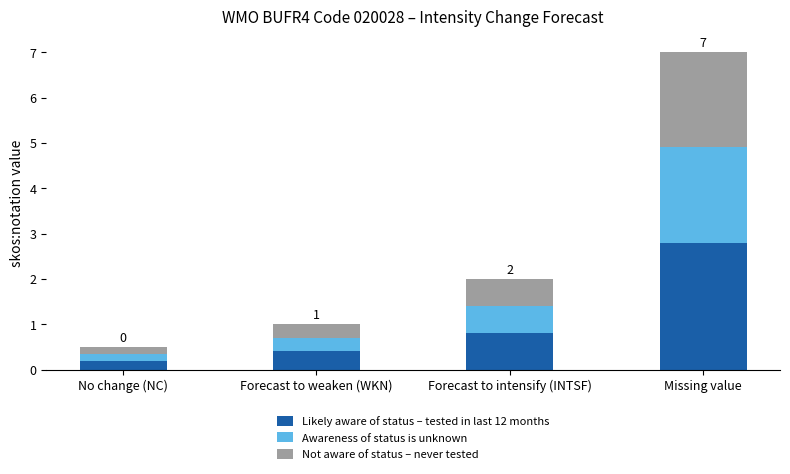

What is the difference between the second highest and minimum values in the Likely aware of status – tested in last 12 months series?

0.6